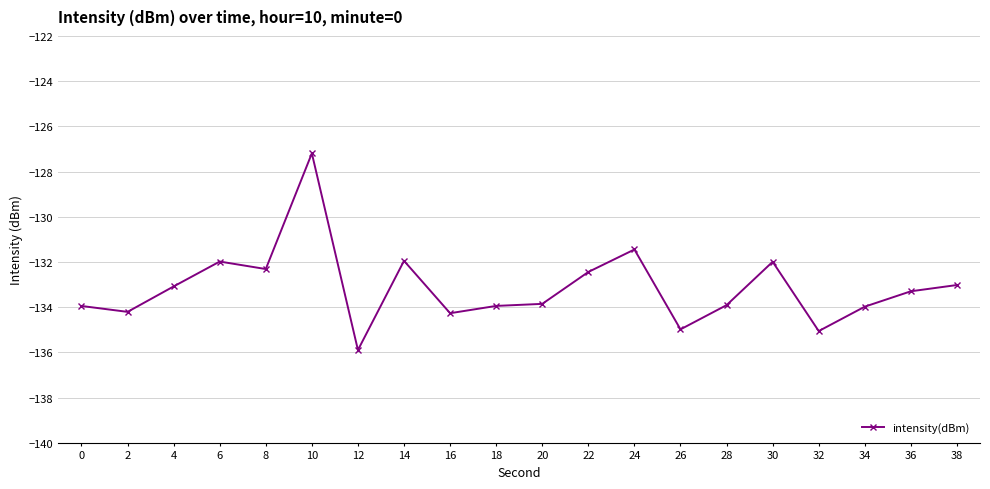

Which category has the highest value across all series?

10